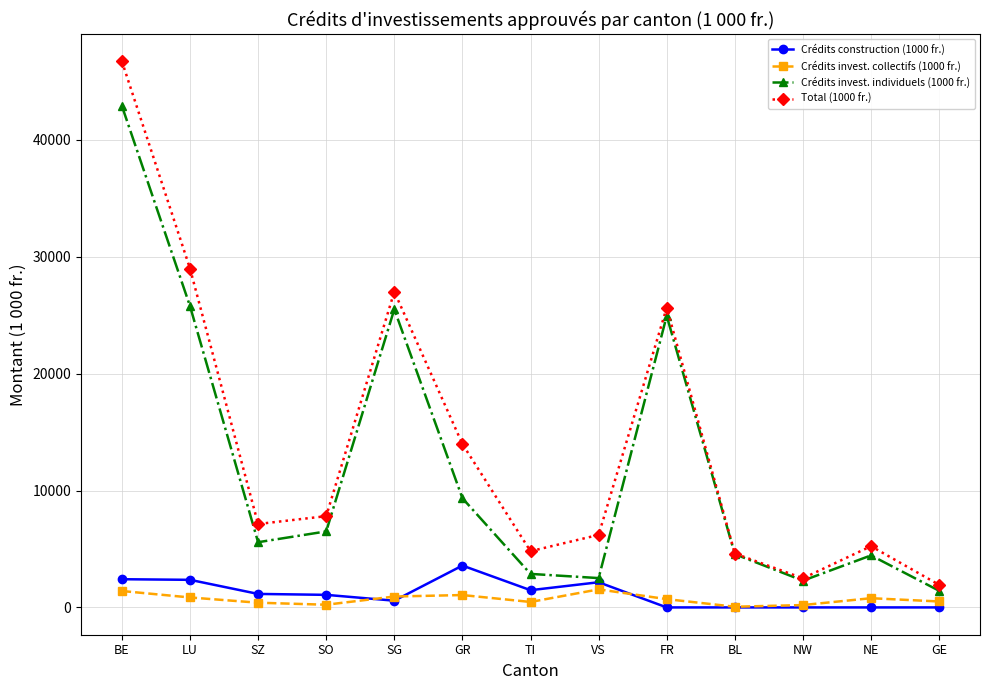

How many data points does each series have?

13